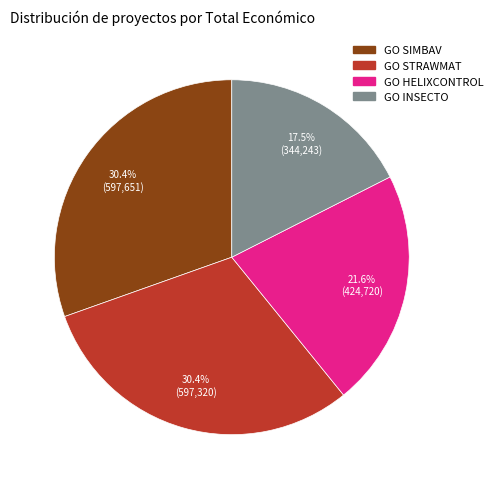

To the nearest percent, what is the combined percentage of GO HELIXCONTROL and GO SIMBAV?

52%